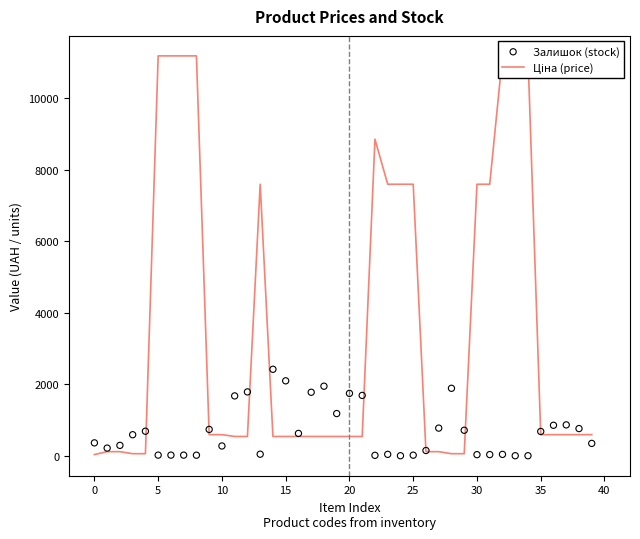

Which series contains the lowest Y value?

Залишок (stock)